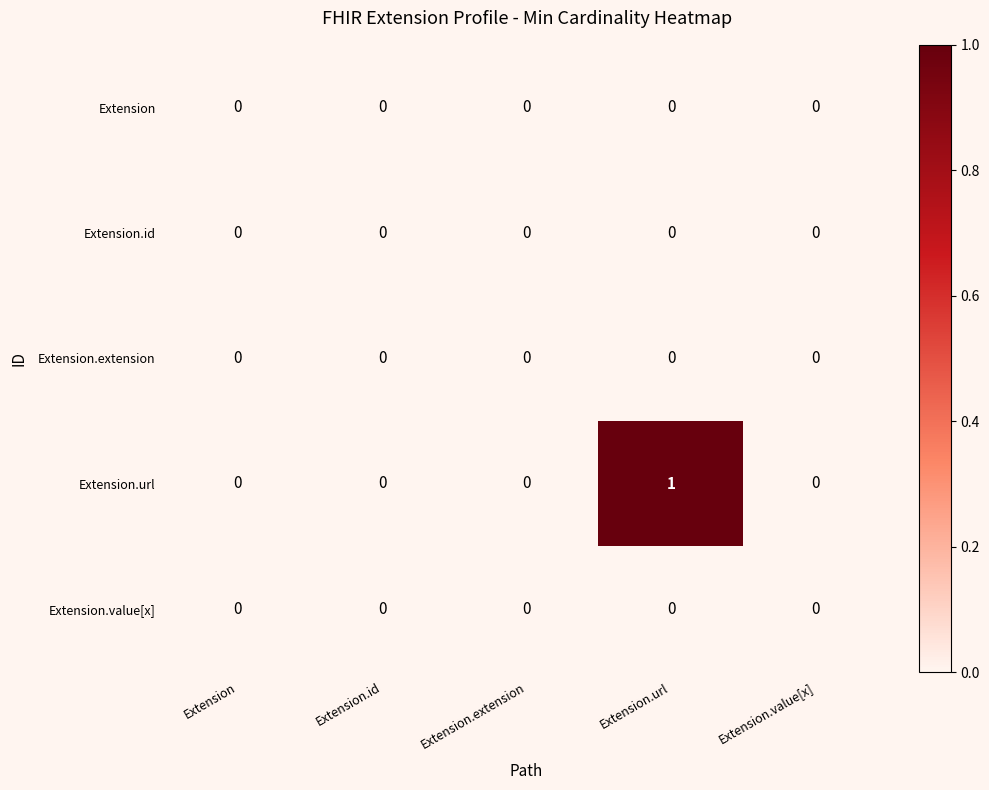

Which series has the largest range (max minus min)?

Extension.url